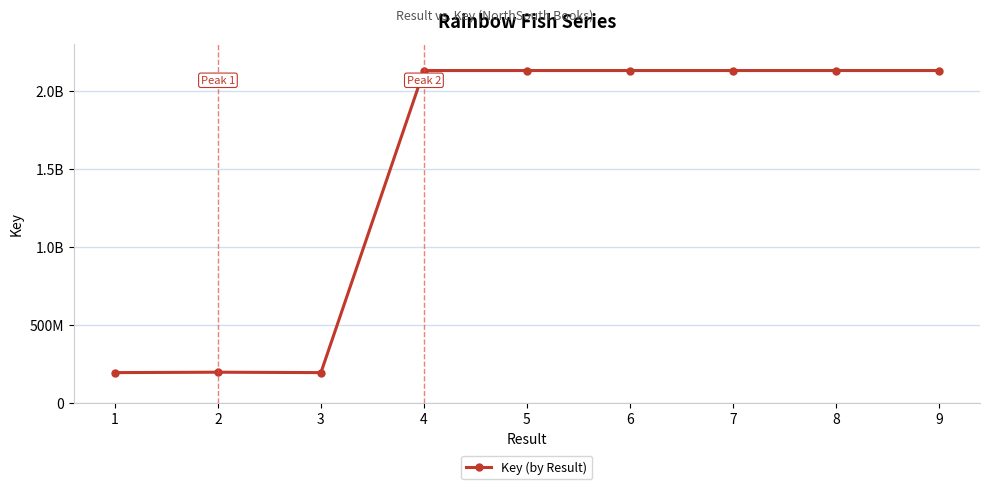

Reading left to right, list all the values displayed in this chart.

1=193804037	2=196490035	3=193804530	4=2130383547	5=2130383576	6=2130400769	7=2130401281	8=2130396687	9=2130394732